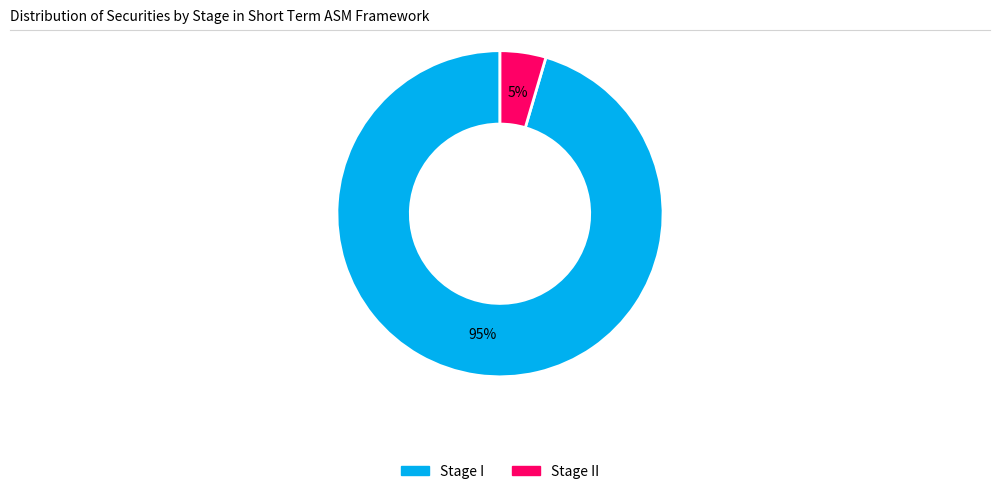

To the nearest percent, what is the average slice percentage?

50%